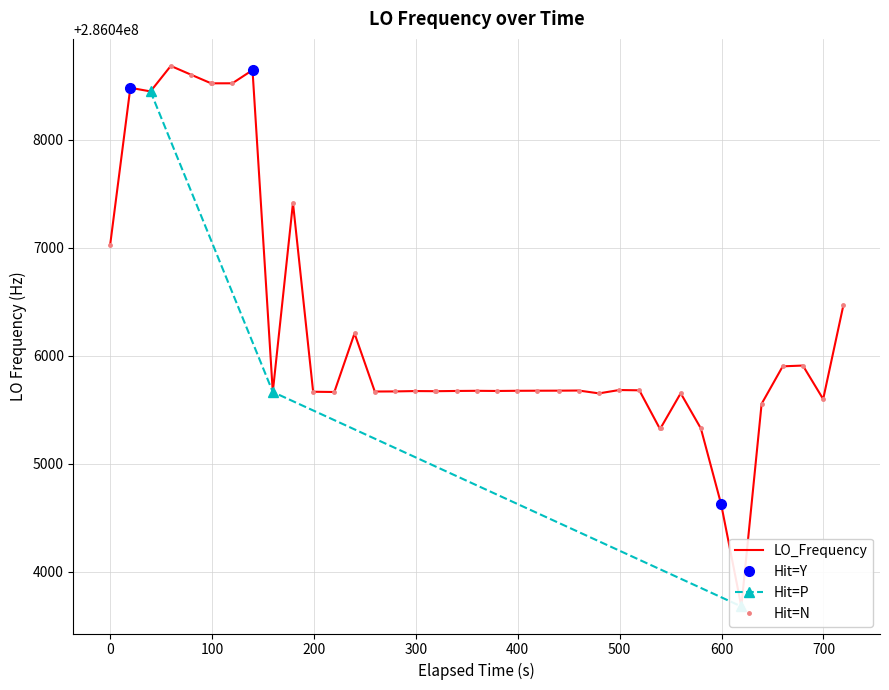

How many interior local peaks (higher than both neighbors) does the data have?

11